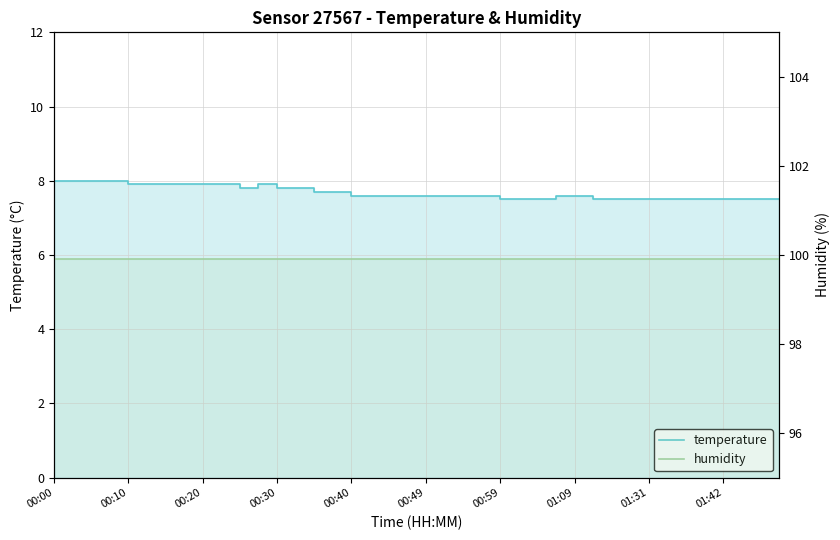

Reading left to right, list all the values displayed in this chart.

temperature: 8.0	8.0	8.0	8.0	7.9	7.9	7.9	7.9	7.9	7.9	7.8	7.9	7.8	7.8	7.7	7.7	7.6	7.6	7.6	7.6	7.6	7.6	7.6	7.6	7.5	7.5	7.5	7.6	7.6	7.5	7.5	7.5	7.5	7.5	7.5	7.5	7.5	7.5	7.5	7.5
humidity: 99.9	99.9	99.9	99.9	99.9	99.9	99.9	99.9	99.9	99.9	99.9	99.9	99.9	99.9	99.9	99.9	99.9	99.9	99.9	99.9	99.9	99.9	99.9	99.9	99.9	99.9	99.9	99.9	99.9	99.9	99.9	99.9	99.9	99.9	99.9	99.9	99.9	99.9	99.9	99.9